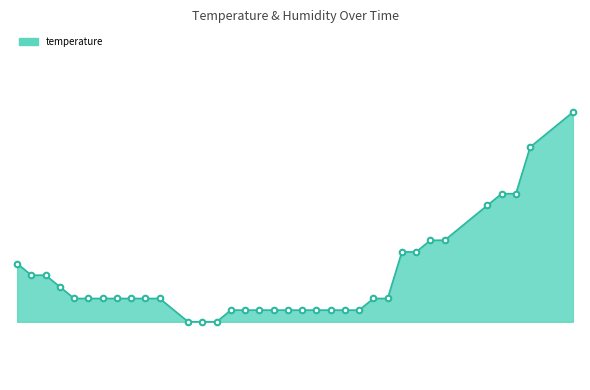

What is the maximum value shown in the chart?

1.8